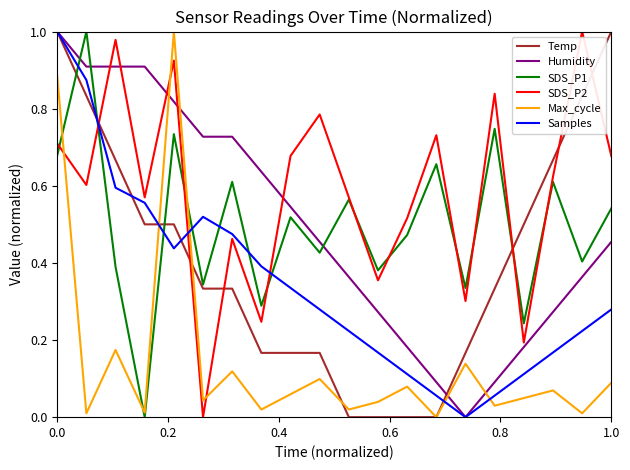

Which series has the largest total across all categories?

SDS_P2